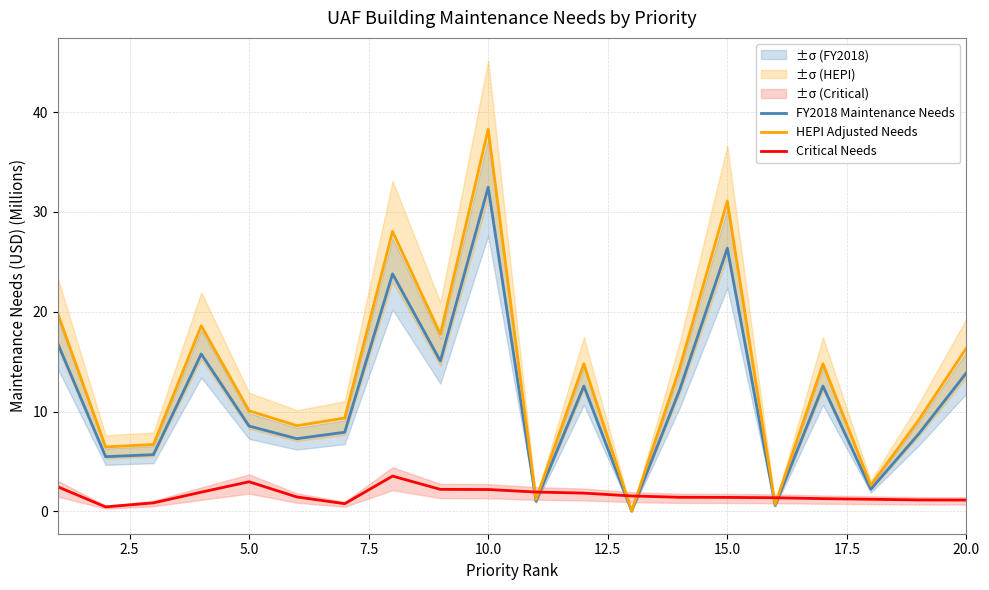

The value of HEPI Adjusted Needs at 10.0 is 24.0. True or false?

False